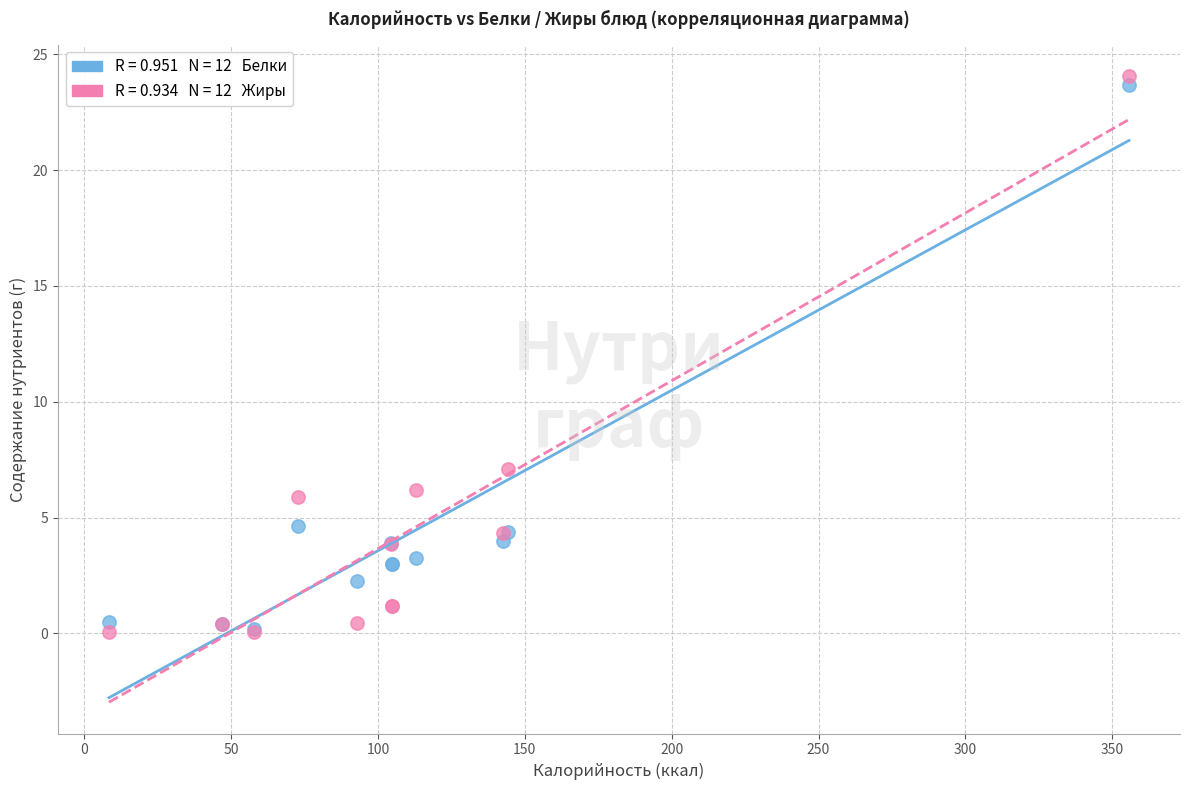

Across all series, what Y value is closest to 12?

7.1